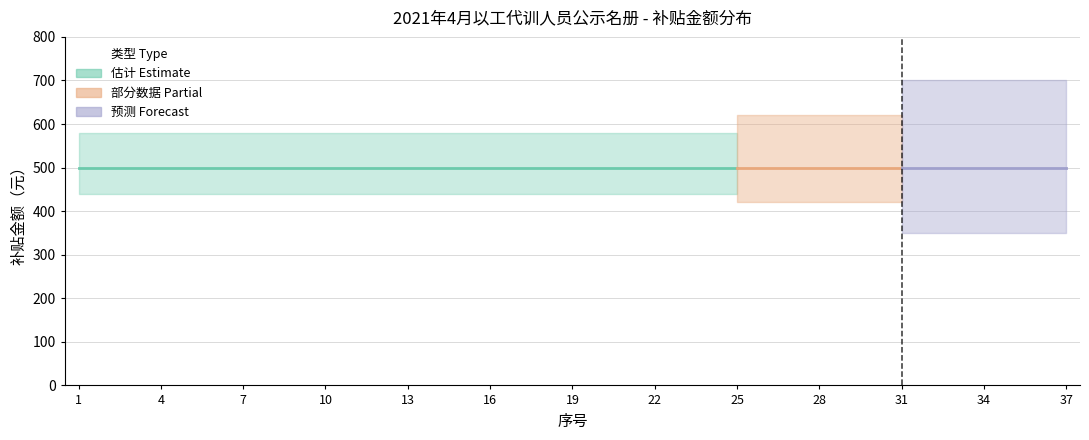

What is the value of the 序号 point at the 27th from the left?

27